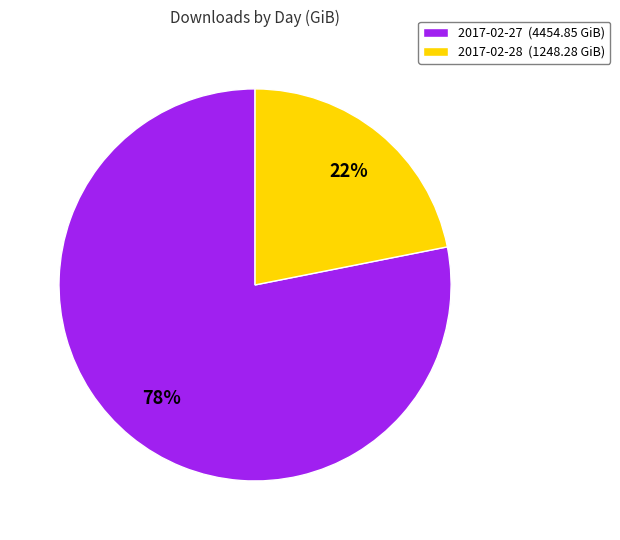

How many segments does this pie chart have?

2